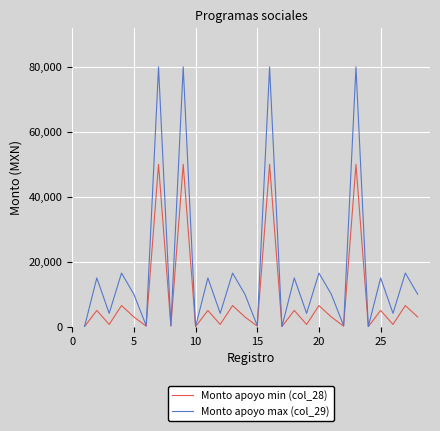

Which series has the largest total across all categories?

Monto apoyo max (col_29)